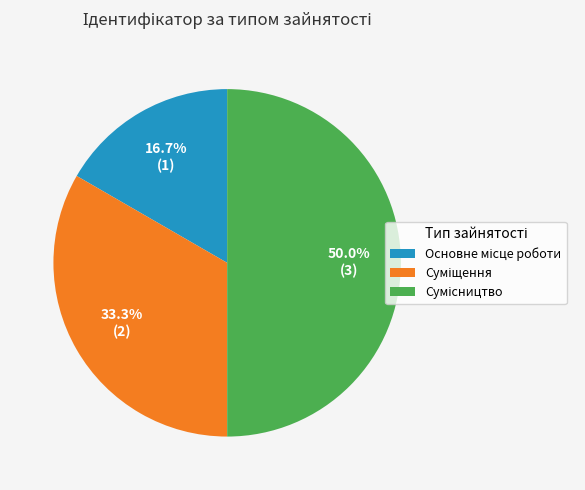

To the nearest percent, what is the average slice percentage?

33%